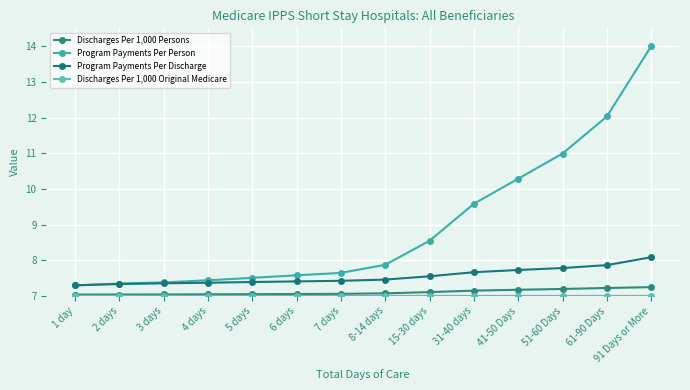

Reading left to right, extract all data points from this chart.

Discharges Per 1,000 Persons: 1 day=7.0	2 days=7.0	3 days=7.0	4 days=7.0	5 days=7.0	6 days=7.1	7 days=7.1	8-14 days=7.1	15-30 days=7.1	31-40 days=7.1	41-50 Days=7.2	51-60 Days=7.2	61-90 Days=7.2	91 Days or More=7.2
Program Payments Per Person: 1 day=7.3	2 days=7.3	3 days=7.4	4 days=7.4	5 days=7.5	6 days=7.6	7 days=7.6	8-14 days=7.9	15-30 days=8.5	31-40 days=9.6	41-50 Days=10.3	51-60 Days=11.0	61-90 Days=12.0	91 Days or More=14.0
Program Payments Per Discharge: 1 day=7.3	2 days=7.3	3 days=7.4	4 days=7.4	5 days=7.4	6 days=7.4	7 days=7.4	8-14 days=7.5	15-30 days=7.6	31-40 days=7.7	41-50 Days=7.7	51-60 Days=7.8	61-90 Days=7.9	91 Days or More=8.1
Discharges Per 1,000 Original Medicare: 1 day=7.0	2 days=7.0	3 days=7.0	4 days=7.0	5 days=7.0	6 days=7.0	7 days=7.0	8-14 days=7.0	15-30 days=7.0	31-40 days=7.0	41-50 Days=7.0	51-60 Days=7.0	61-90 Days=7.0	91 Days or More=7.0